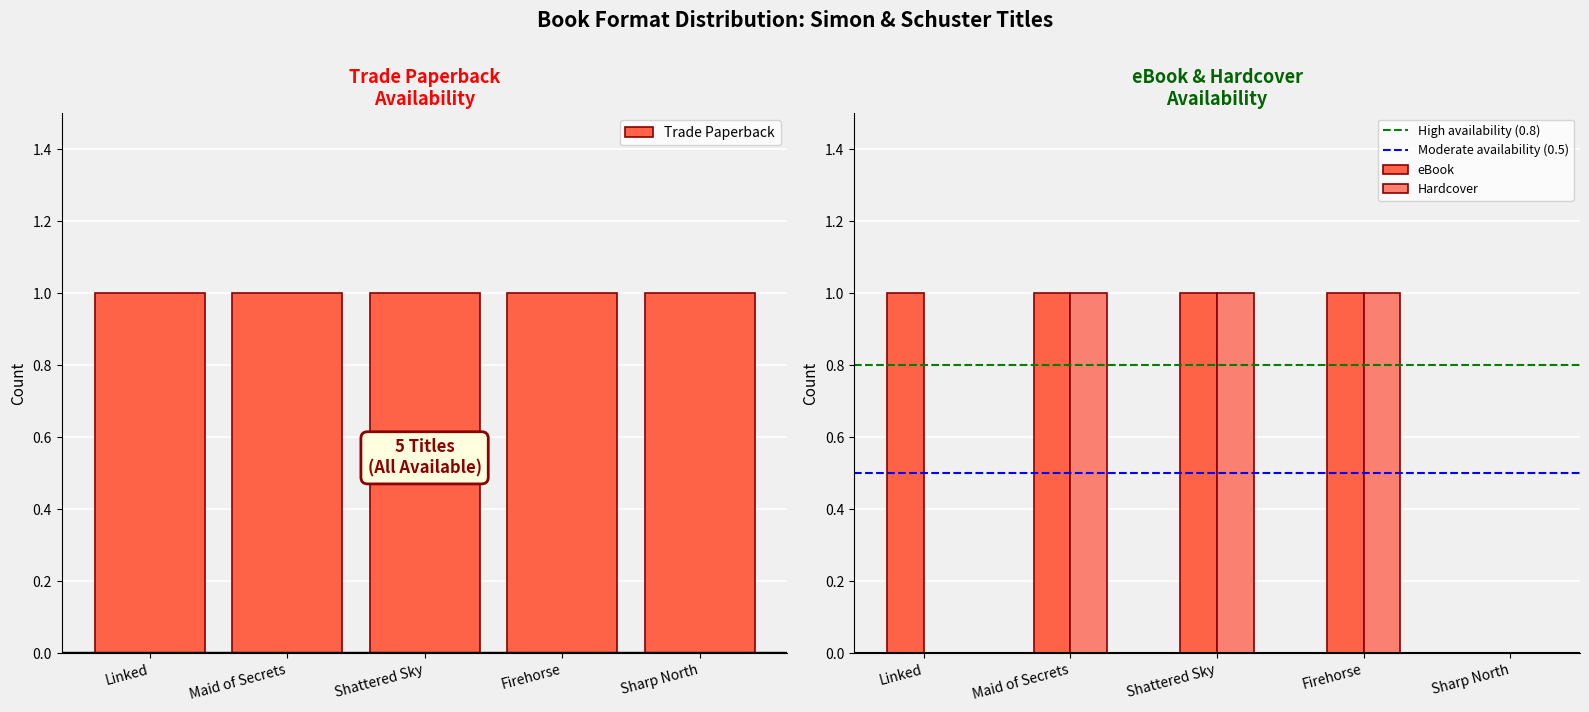

Count the eBook values in the range 1 to 2.

4